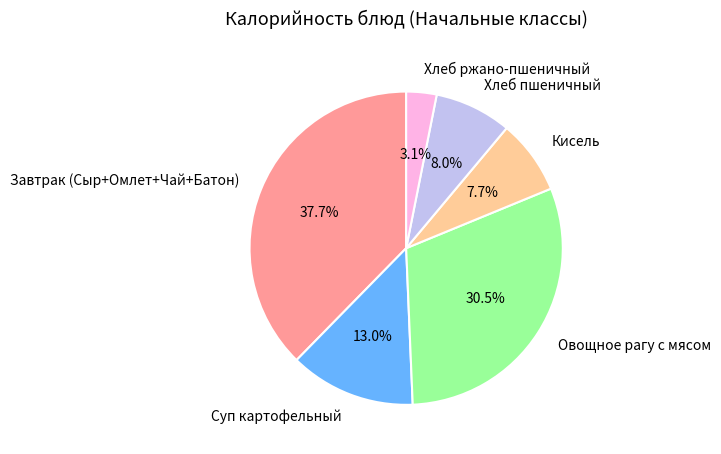

Which category has the smallest portion of the pie?

Хлеб ржано-пшеничный